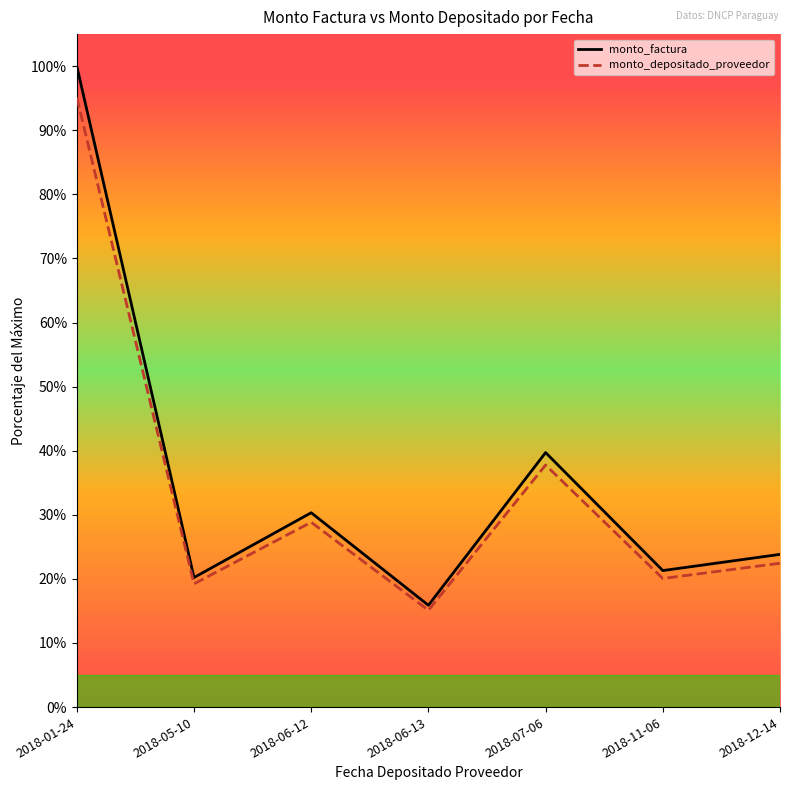

What is the approximate value of monto_depositado_proveedor at 2018-11-06?

0.2